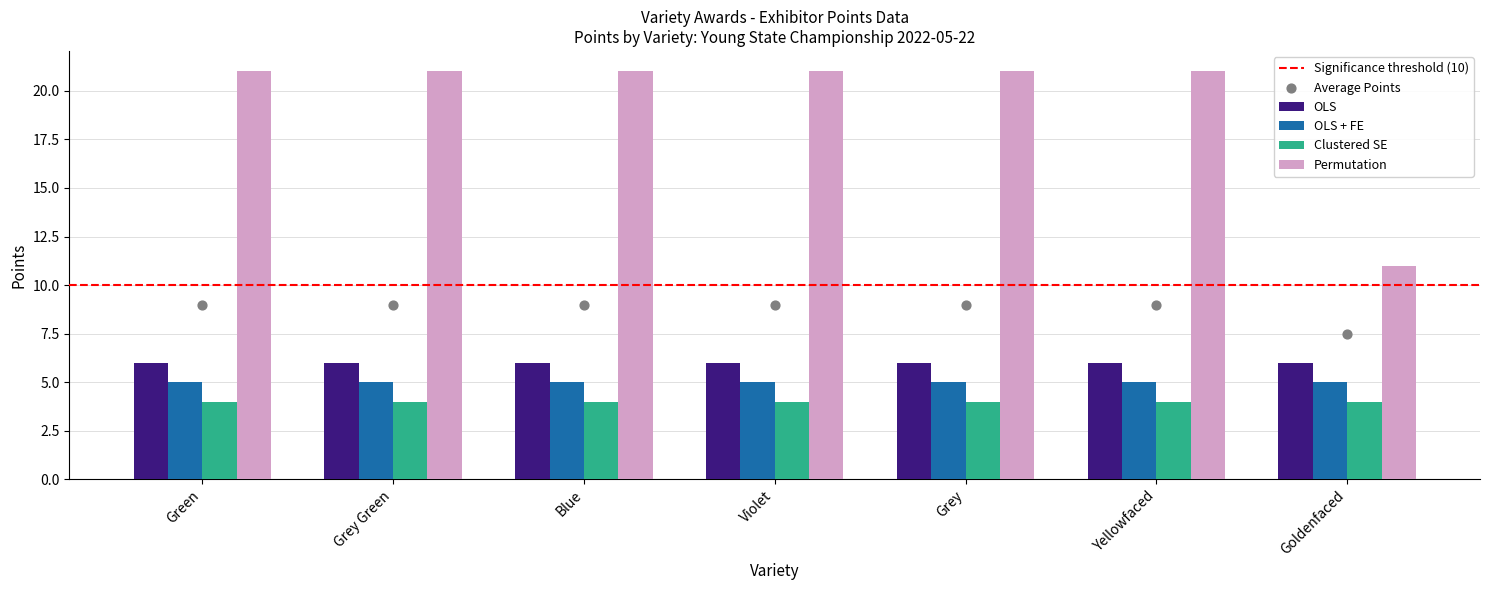

Which series contains the highest Y value?

Permutation